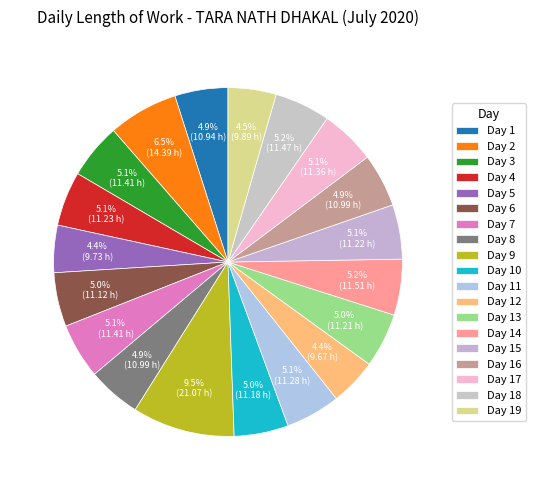

Is there any slice that represents more than half of the pie?

No